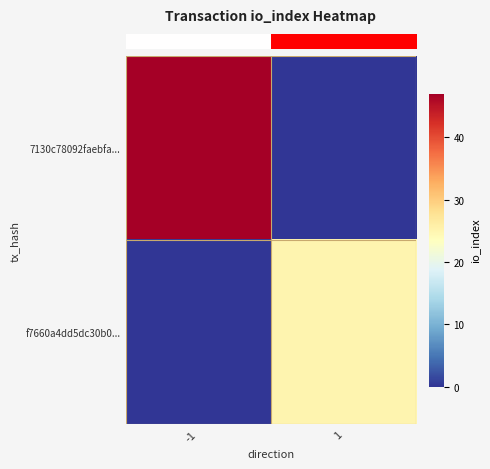

How many series are shown in this chart?

2